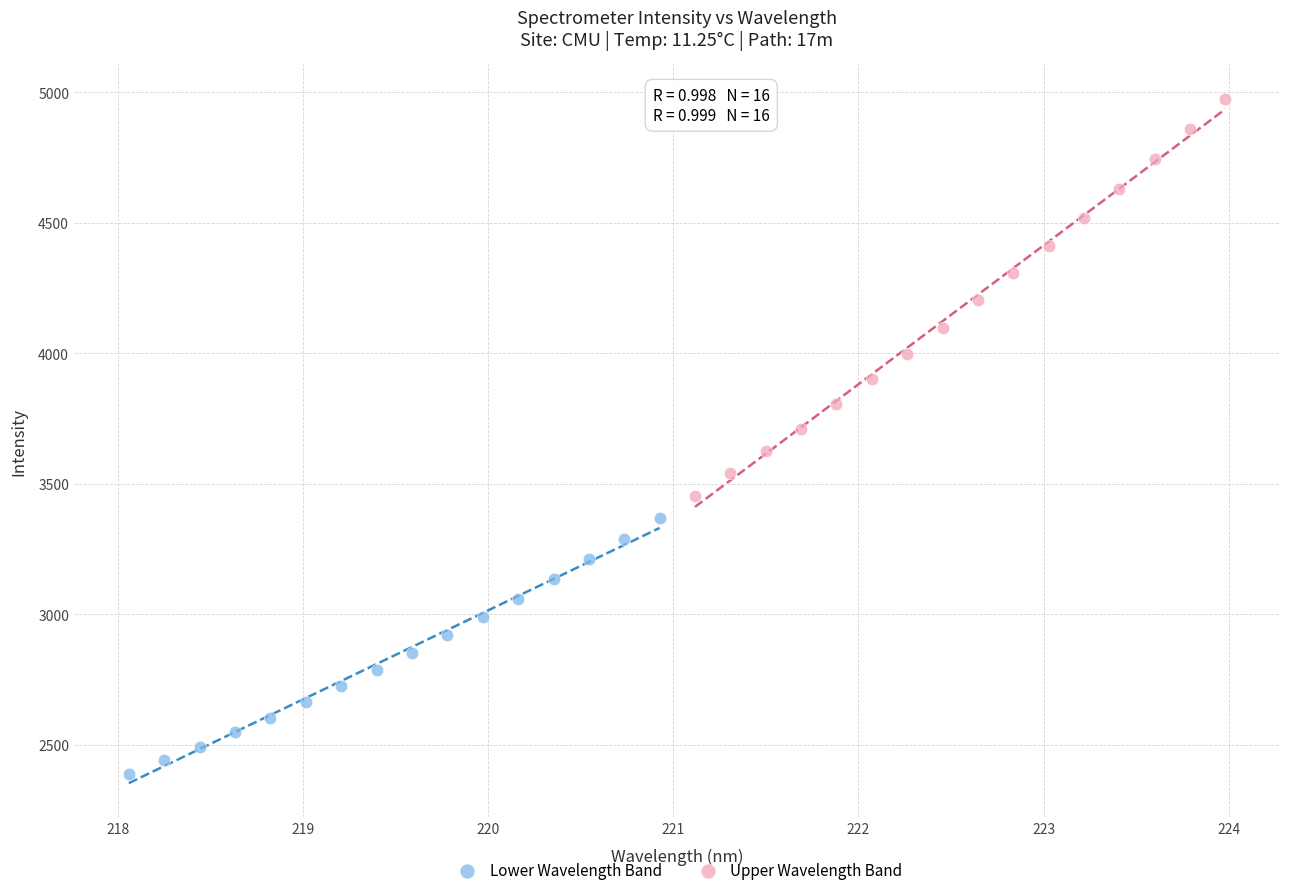

Which series contains the highest Y value?

Upper Wavelength Band